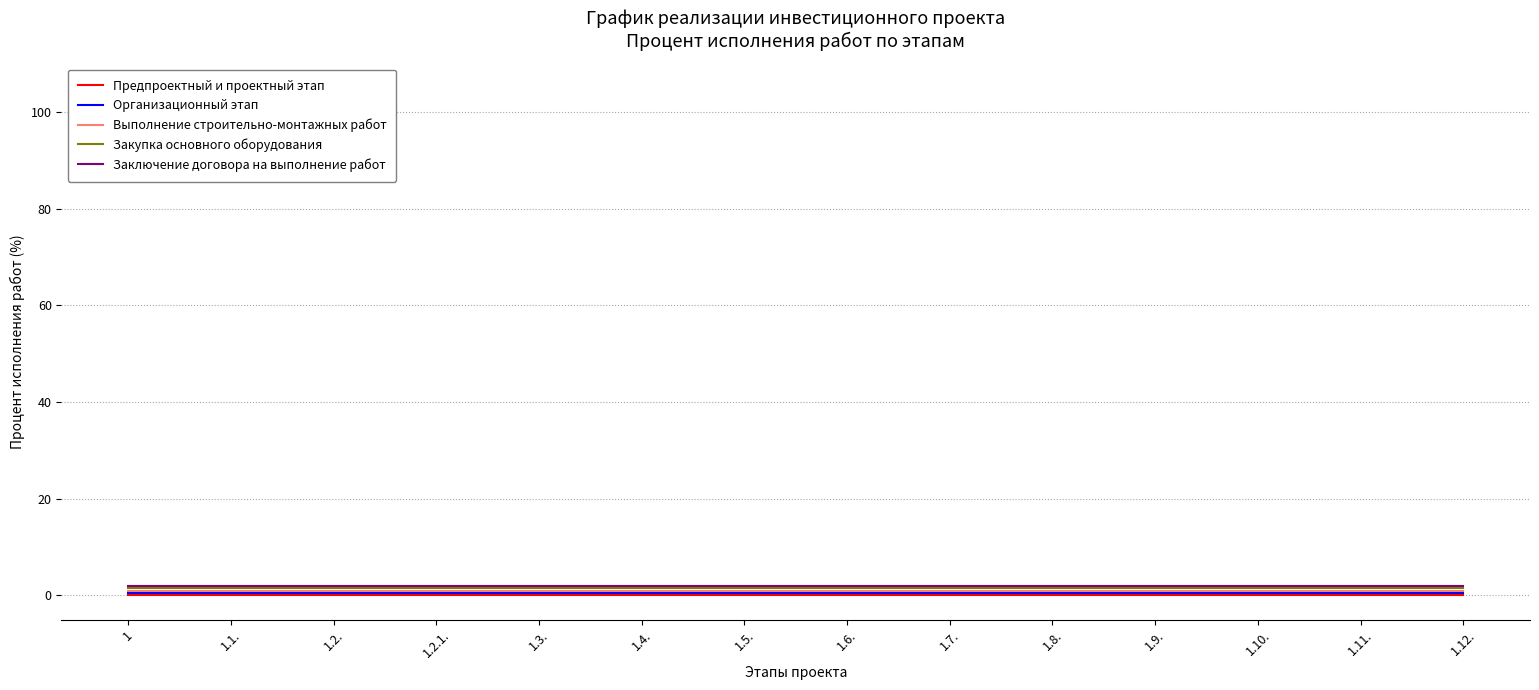

True or false: Организационный этап and Выполнение строительно-монтажных работ cross at least once.

False